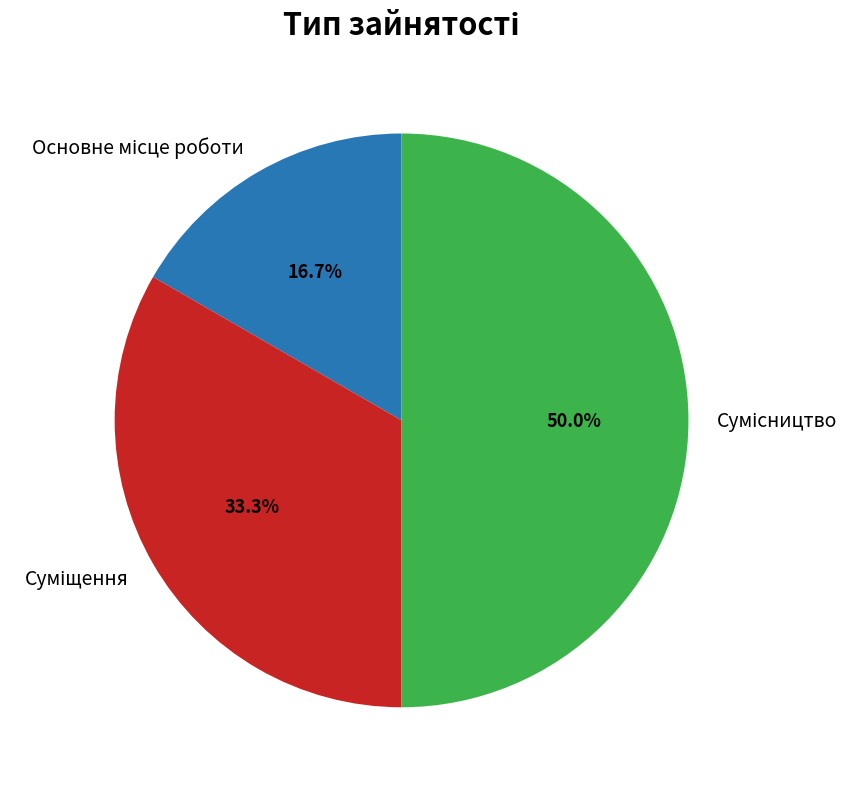

What is the largest slice in the pie chart?

Сумісництво